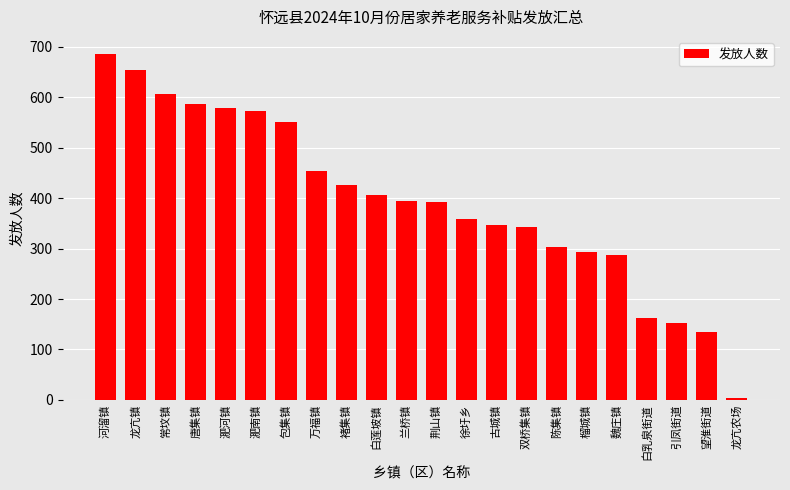

Between 唐集镇 and 榴城镇, which is larger?

唐集镇